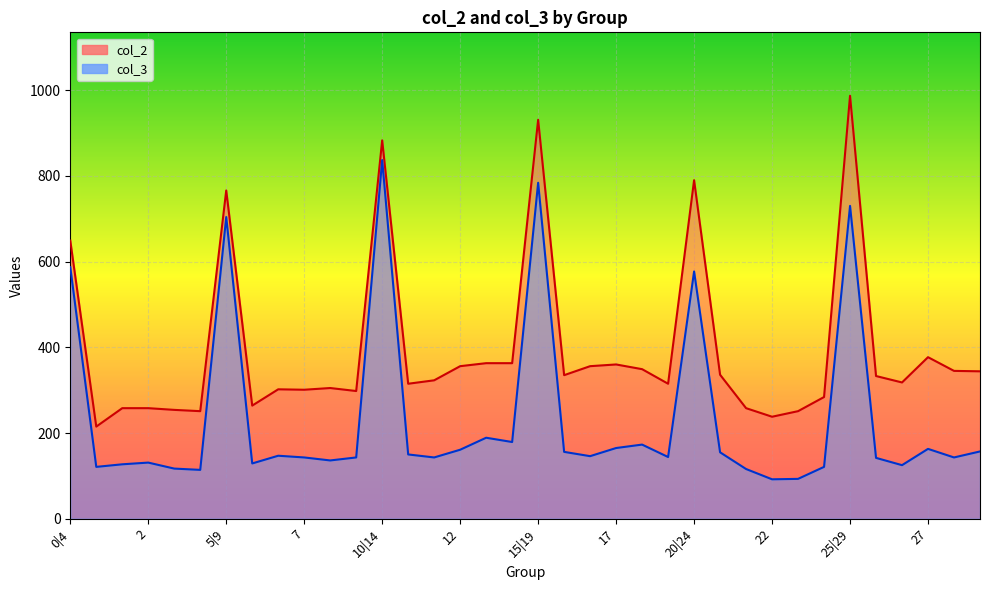

The value of col_2 at 16 is 356. True or false?

True